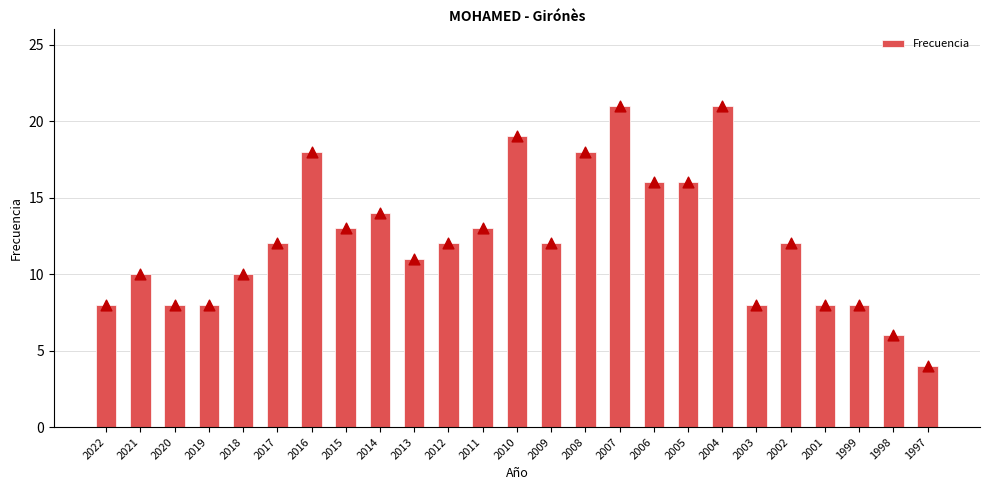

What is the ratio of the value at 2010 to the value at 2016?

1.1